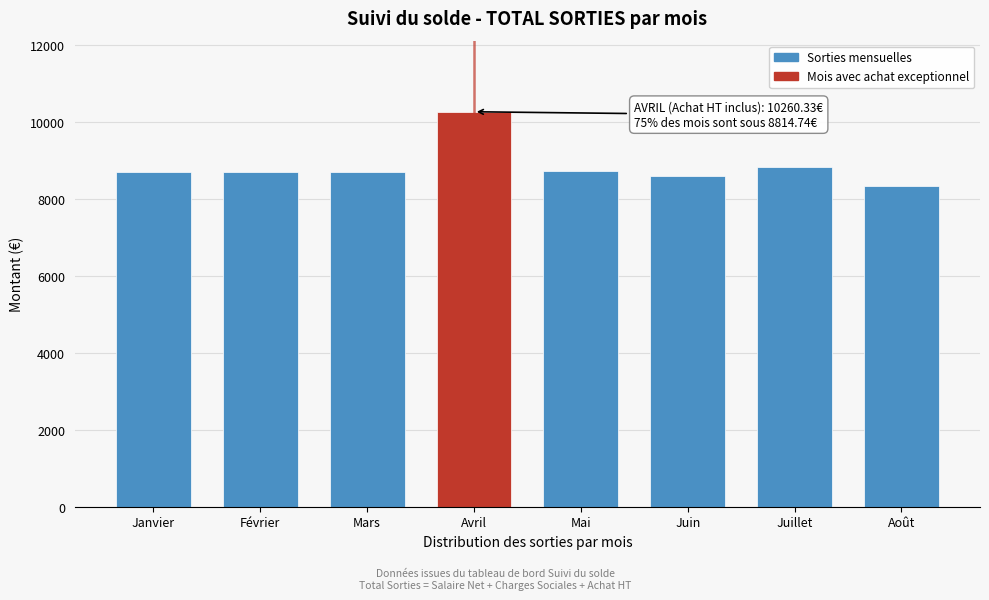

What is the difference between the maximum and minimum values?

1924.7